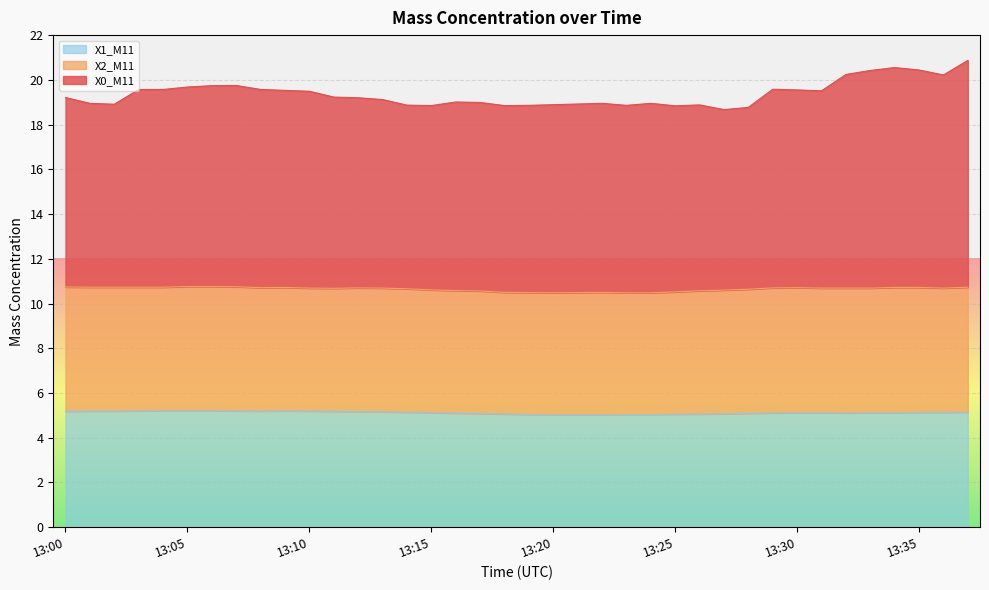

What is the highest value of the X1_M11 series?

5.2